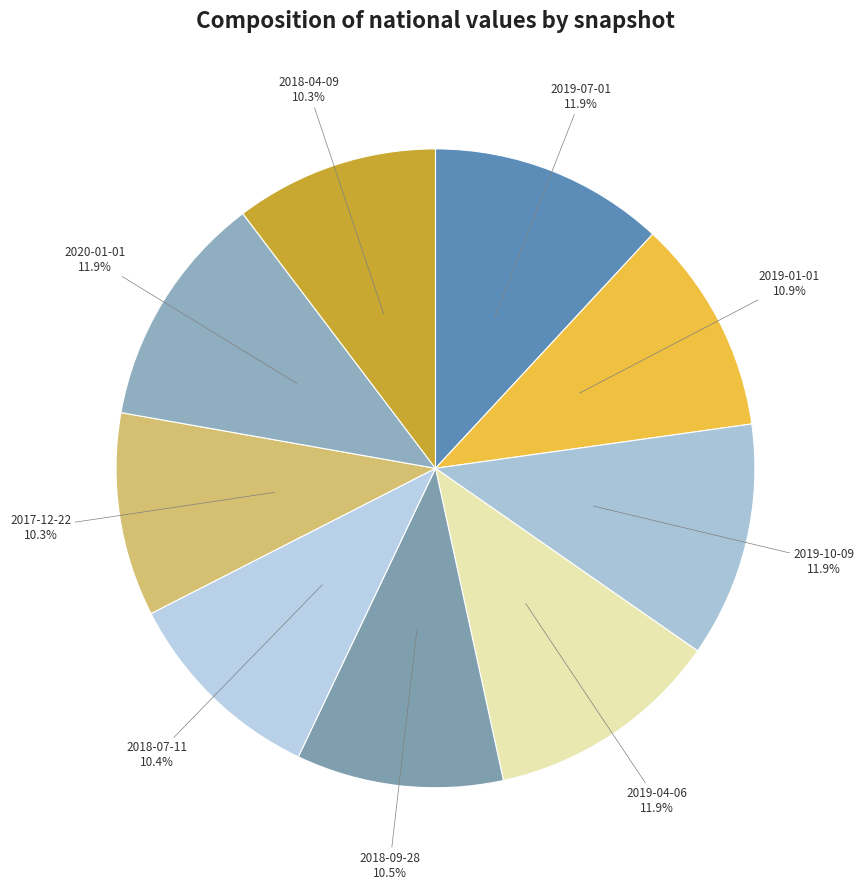

To the nearest percent, what portion does 2020-01-01 represent?

12%